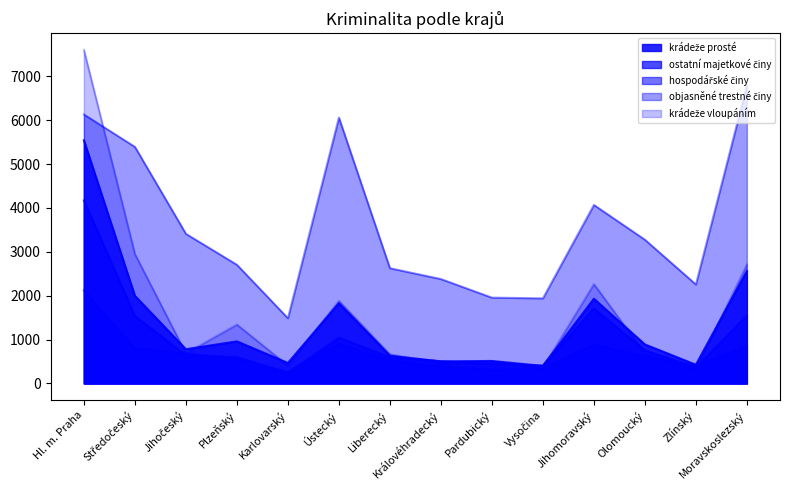

Rank the series by their maximum value, from lowest to highest.

hospodářské činy, ostatní majetkové činy, krádeže prosté, objasněné trestné činy, krádeže vloupáním